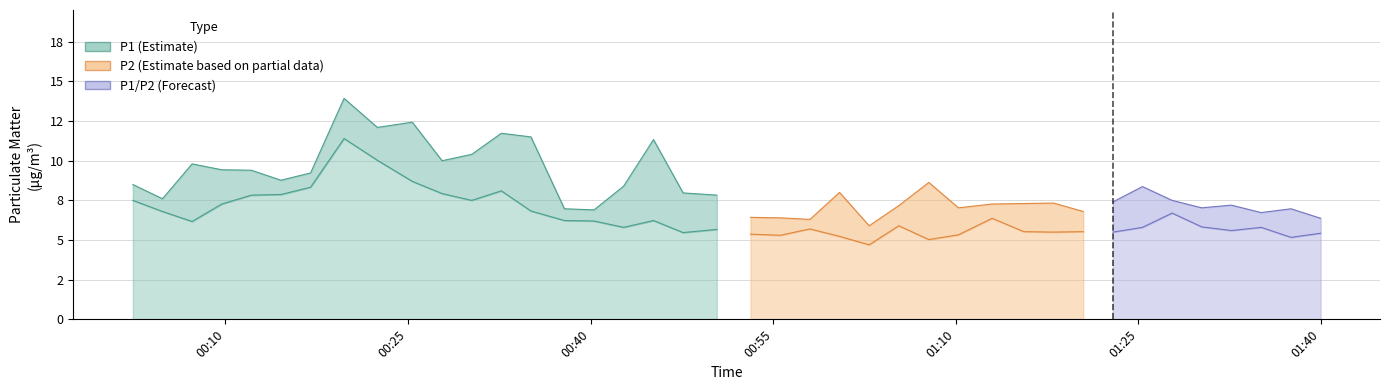

At which category is the sum across all series the highest?

7